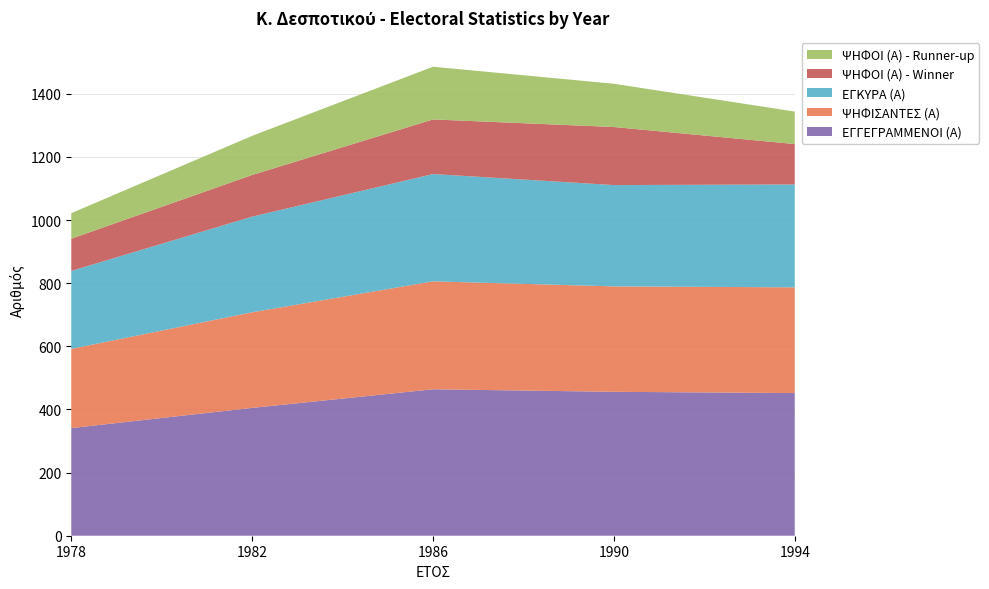

Reading left to right, what are all the values shown in this chart?

ΕΓΓΕΓΡΑΜΜΕΝΟΙ (Α): 341	405	464	456	452
ΨΗΦΙΣΑΝΤΕΣ (Α): 251	303	342	334	335
ΕΓΚΥΡΑ (Α): 247	303	340	321	326
ΨΗΦΟΙ (Α) - Winner: 102	132	173	184	128
ΨΗΦΟΙ (Α) - Runner-up: 81	124	167	137	103